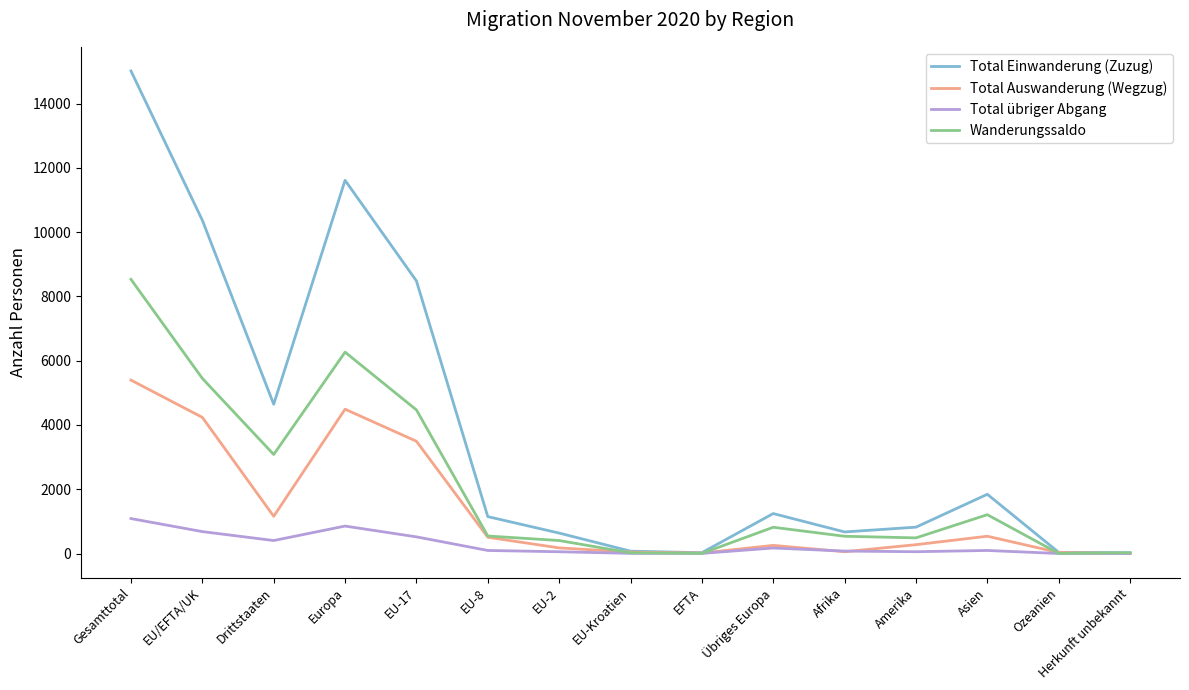

What is the difference between the highest and lowest values at EU/EFTA/UK?

9686